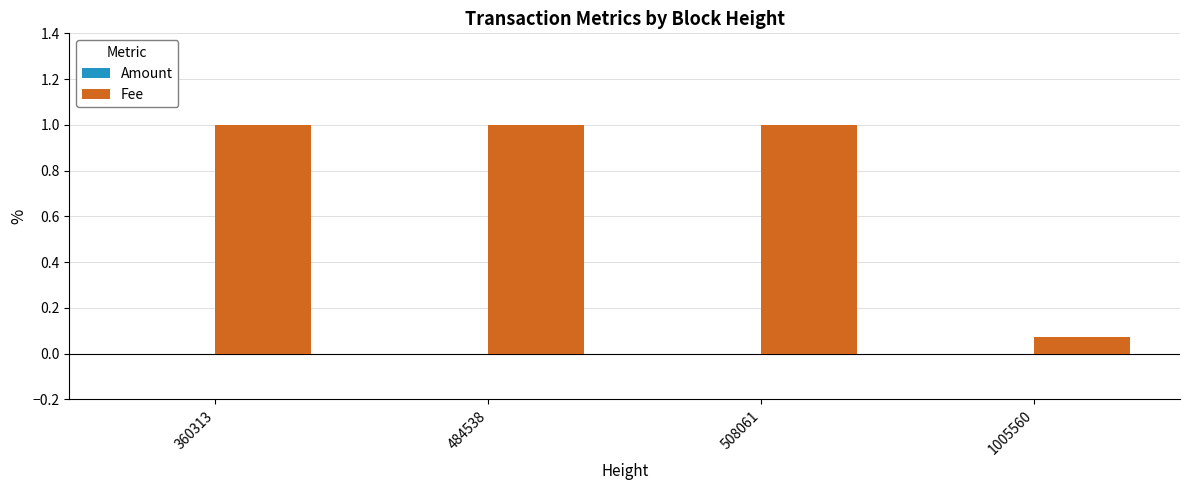

What is the spread (max minus min) of values at 360313?

1.0